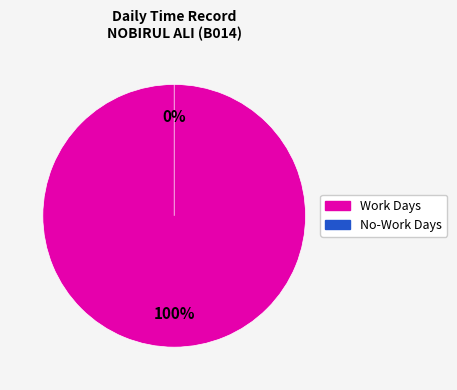

The 18 slice represents 14% of the pie. True or false?

False